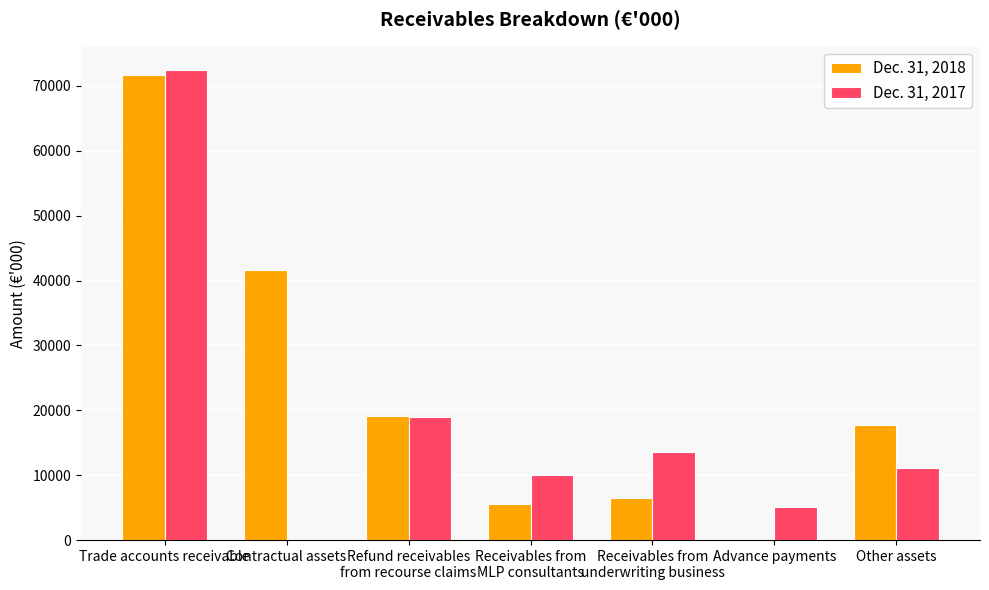

True or false: Dec. 31, 2018 has a value of 17731 at Other assets.

True